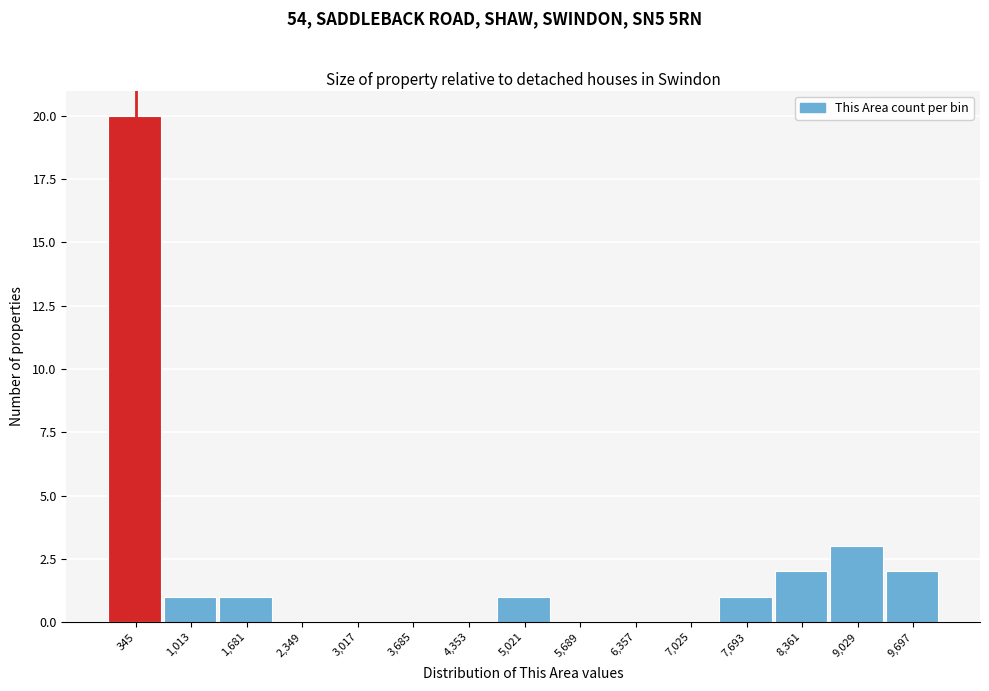

Reading left to right, list every bar in this chart as the range it spans on the x-axis followed by its height. Neither the bar edges nor the heights are printed on the chart, so give them approximately, as read against the axes.

0 to 700: 20
700 to 1300: 1
1300 to 2000: 1
2000 to 2700: 0
2700 to 3400: 0
3400 to 4000: 0
4000 to 4700: 0
4700 to 5400: 1
5400 to 6000: 0
6000 to 6700: 0
6700 to 7400: 0
7400 to 8000: 1
8000 to 8700: 2
8700 to 9400: 3
9400 to 10000: 2